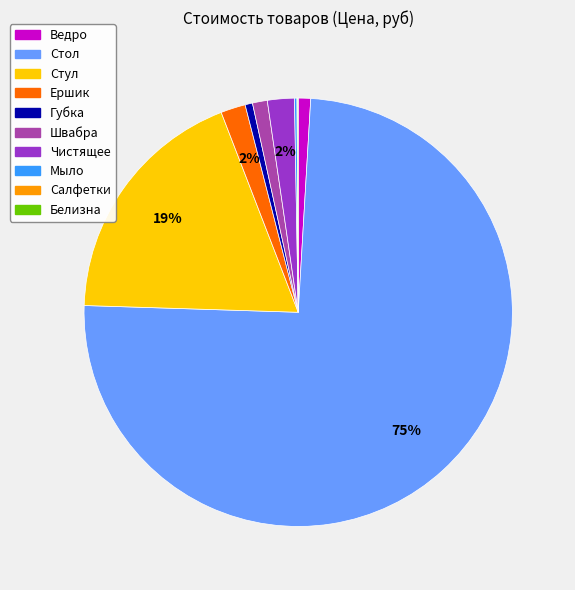

The Чистящее slice represents 10% of the pie. True or false?

False